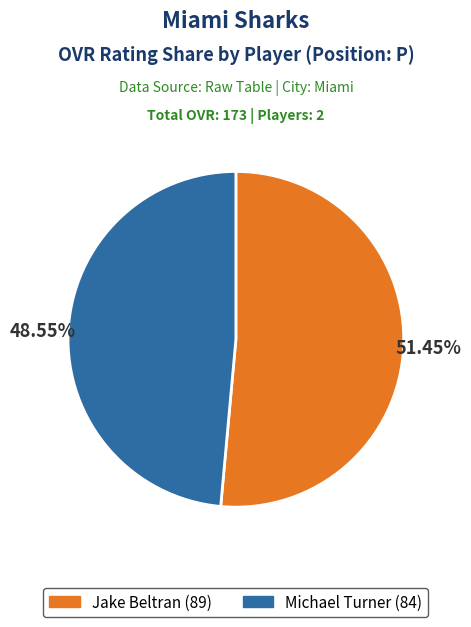

To the nearest percent, what is the average slice percentage?

50%